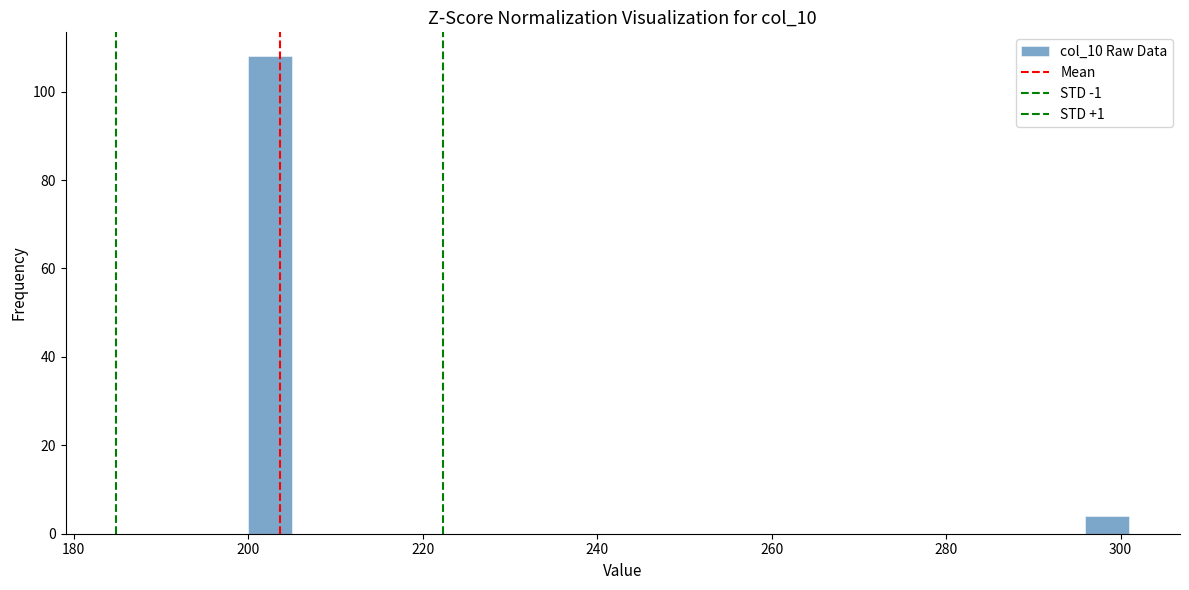

Around what value on the x-axis is the tallest bar? Give the approximate position of its centre, as read against the axis.

202